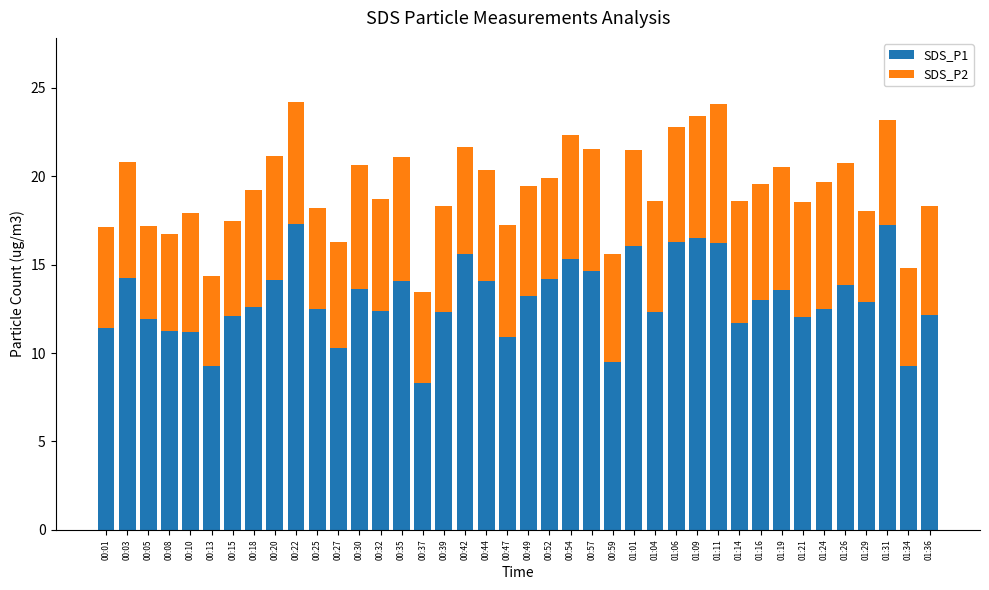

What is the total value across all series at 00:18?

19.2